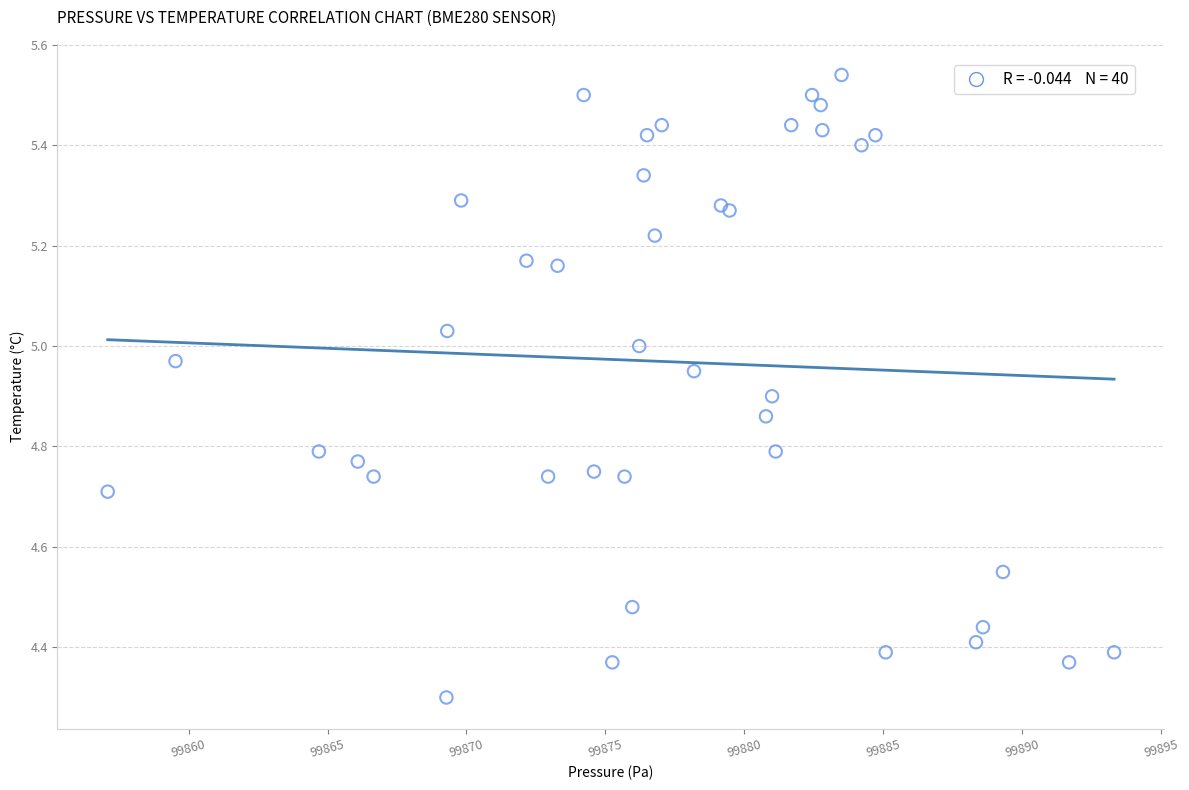

What Y value in the scatter plot is closest to 4?

4.3